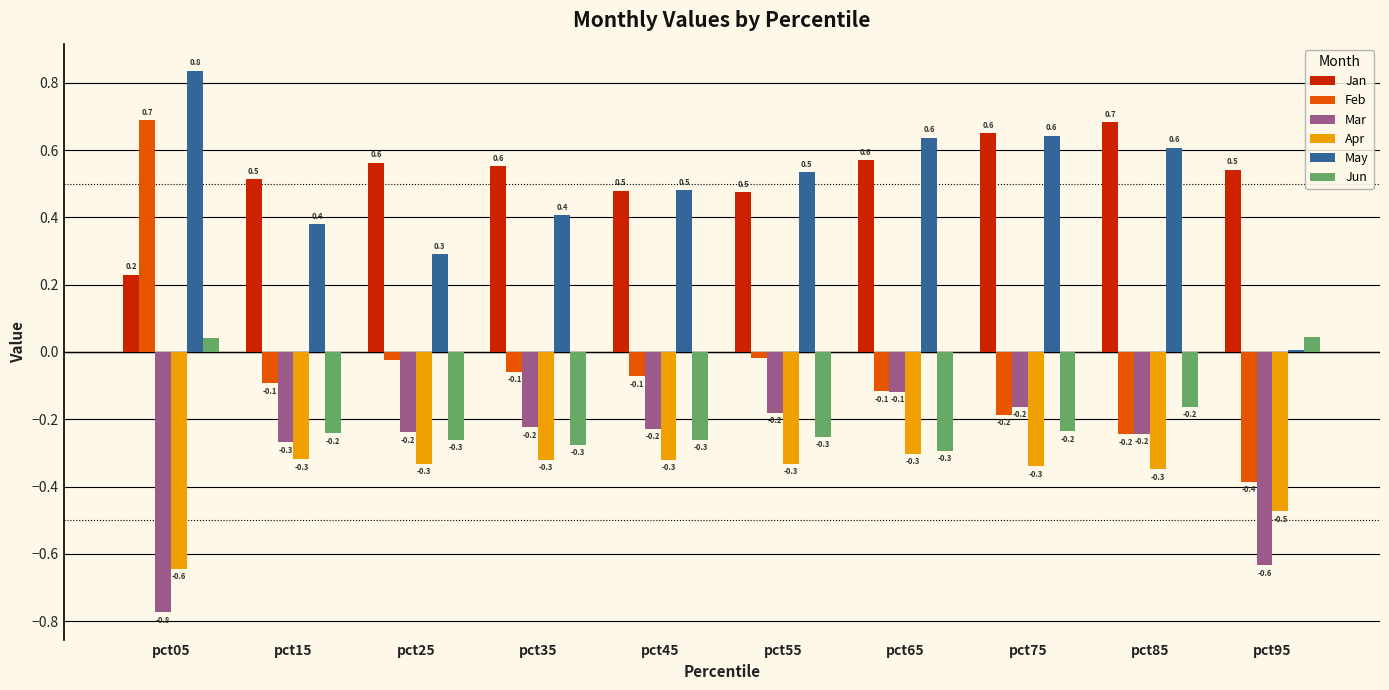

Count the number of data series in this chart.

6